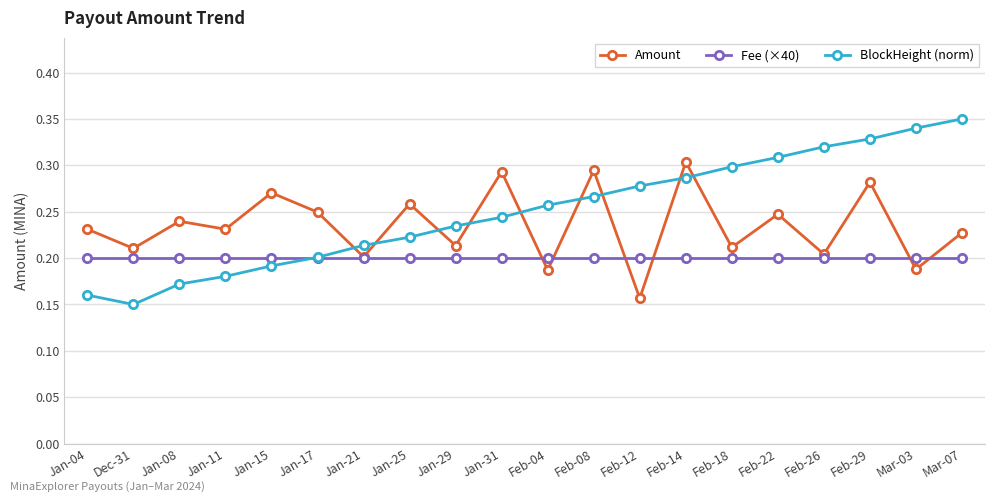

True or false: Amount has more than 1 interior local peaks.

True